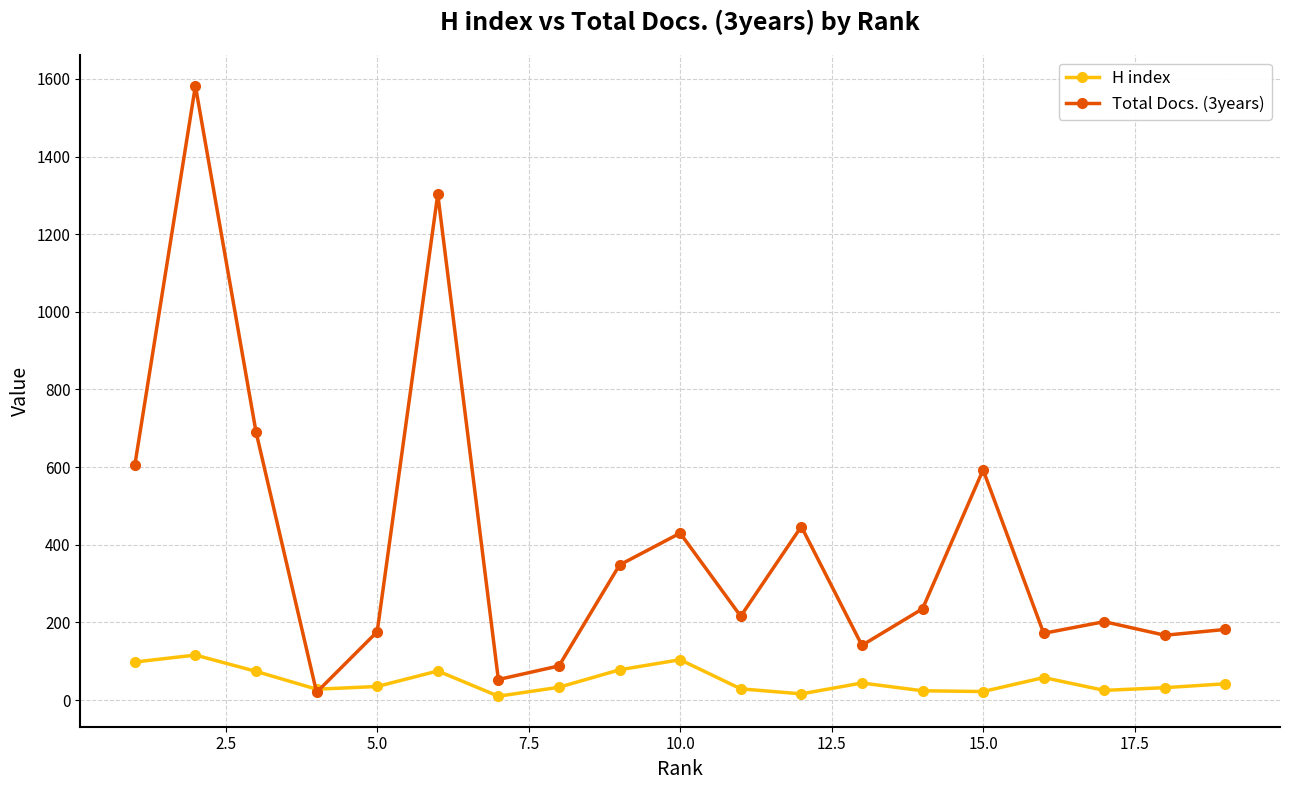

What is the lowest value of the H index series?

10